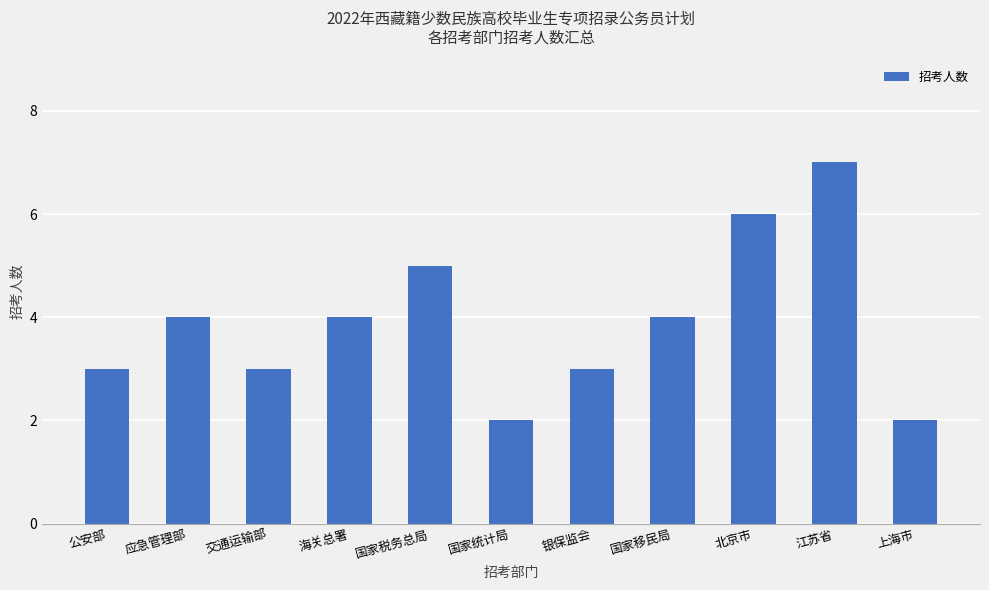

Read the value at 海关总署.

4